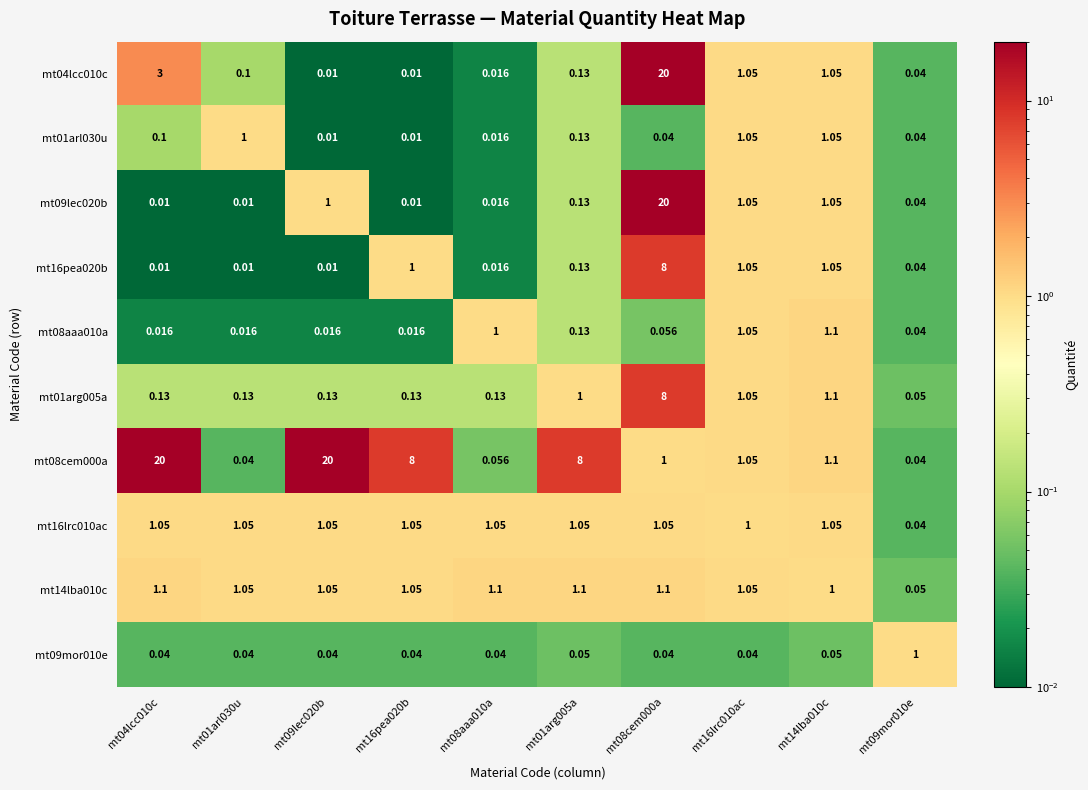

Is the value of mt16pea020b at mt14lba010c greater than the value of mt08aaa010a at mt08cem000a?

Yes